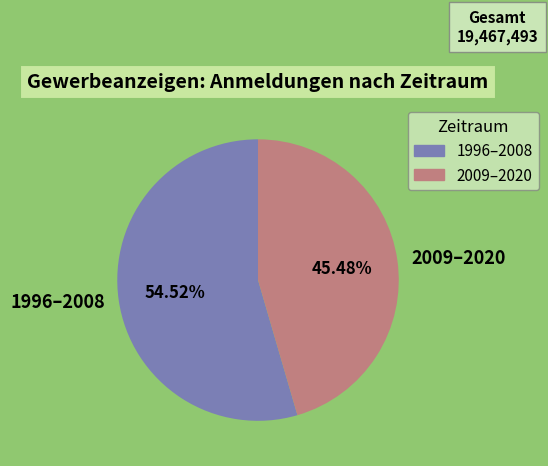

Between 2009–2020 and 1996–2008, which is larger?

1996–2008